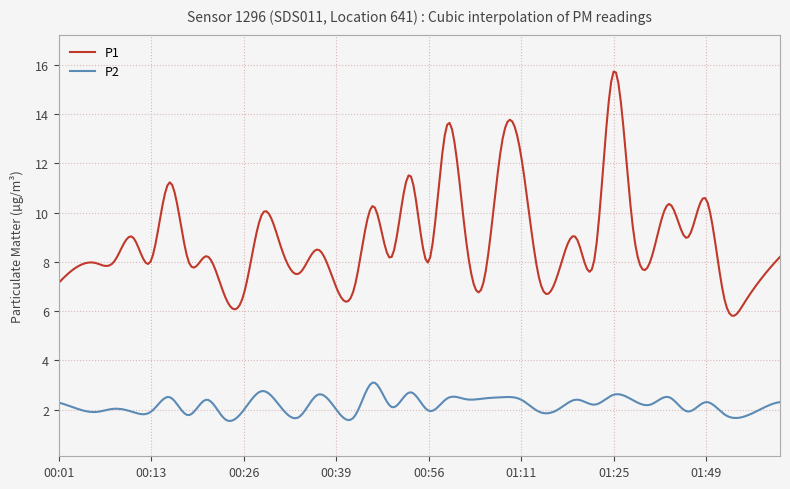

Rank the series by their average value, from highest to lowest.

P1, P2